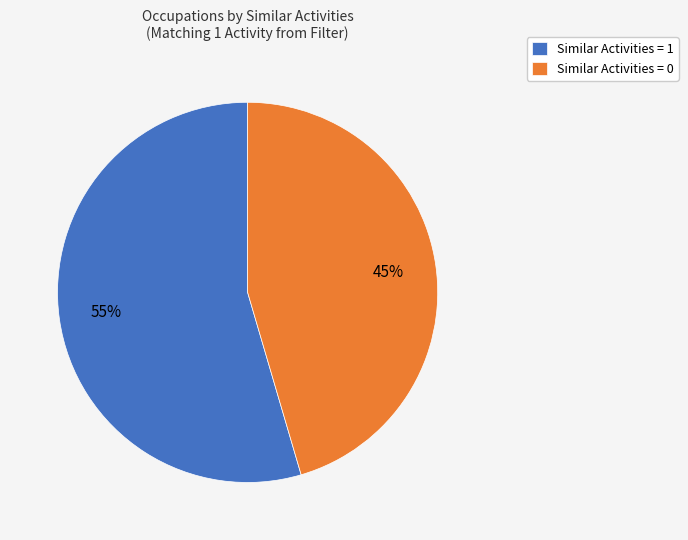

To the nearest percent, what is the combined percentage of Similar Activities = 0 and Similar Activities = 1?

100%